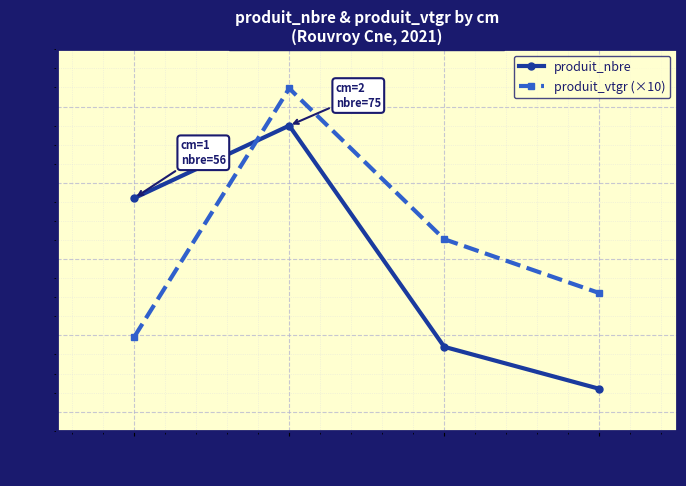

How many data points in produit_nbre are less than 56?

2